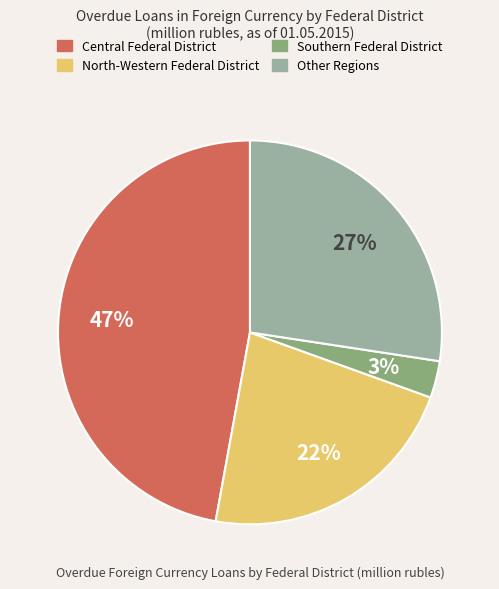

How many segments does this pie chart have?

4